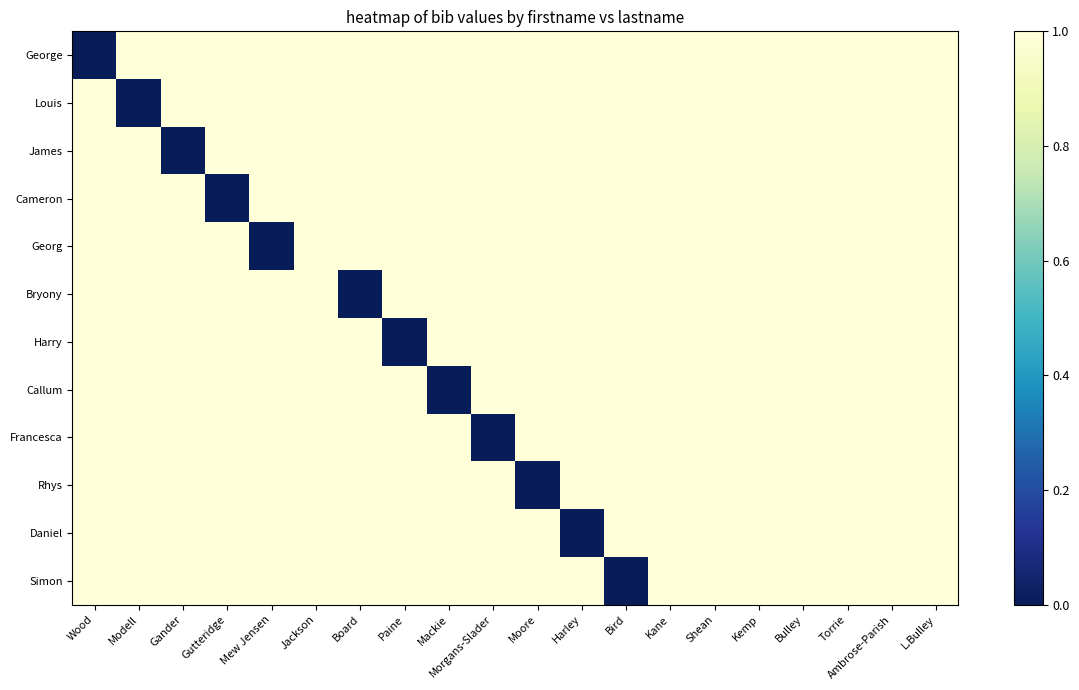

Reading right to left, what are all the values shown in this chart?

George: L.Bulley=1	Ambrose-Parish=1	Torrie=1	Bulley=1	Kemp=1	Shean=1	Kane=1	Bird=1	Harley=1	Moore=1	Morgans-Slader=1	Mackie=1	Paine=1	Board=1	Jackson=1	Mew Jensen=1	Gutteridge=1	Gander=1	Modell=1	Wood=0
Louis: L.Bulley=1	Ambrose-Parish=1	Torrie=1	Bulley=1	Kemp=1	Shean=1	Kane=1	Bird=1	Harley=1	Moore=1	Morgans-Slader=1	Mackie=1	Paine=1	Board=1	Jackson=1	Mew Jensen=1	Gutteridge=1	Gander=1	Modell=0	Wood=1
James: L.Bulley=1	Ambrose-Parish=1	Torrie=1	Bulley=1	Kemp=1	Shean=1	Kane=1	Bird=1	Harley=1	Moore=1	Morgans-Slader=1	Mackie=1	Paine=1	Board=1	Jackson=1	Mew Jensen=1	Gutteridge=1	Gander=0	Modell=1	Wood=1
Cameron: L.Bulley=1	Ambrose-Parish=1	Torrie=1	Bulley=1	Kemp=1	Shean=1	Kane=1	Bird=1	Harley=1	Moore=1	Morgans-Slader=1	Mackie=1	Paine=1	Board=1	Jackson=1	Mew Jensen=1	Gutteridge=0	Gander=1	Modell=1	Wood=1
Georg: L.Bulley=1	Ambrose-Parish=1	Torrie=1	Bulley=1	Kemp=1	Shean=1	Kane=1	Bird=1	Harley=1	Moore=1	Morgans-Slader=1	Mackie=1	Paine=1	Board=1	Jackson=1	Mew Jensen=0	Gutteridge=1	Gander=1	Modell=1	Wood=1
Bryony: L.Bulley=1	Ambrose-Parish=1	Torrie=1	Bulley=1	Kemp=1	Shean=1	Kane=1	Bird=1	Harley=1	Moore=1	Morgans-Slader=1	Mackie=1	Paine=1	Board=0	Jackson=1	Mew Jensen=1	Gutteridge=1	Gander=1	Modell=1	Wood=1
Harry: L.Bulley=1	Ambrose-Parish=1	Torrie=1	Bulley=1	Kemp=1	Shean=1	Kane=1	Bird=1	Harley=1	Moore=1	Morgans-Slader=1	Mackie=1	Paine=0	Board=1	Jackson=1	Mew Jensen=1	Gutteridge=1	Gander=1	Modell=1	Wood=1
Callum: L.Bulley=1	Ambrose-Parish=1	Torrie=1	Bulley=1	Kemp=1	Shean=1	Kane=1	Bird=1	Harley=1	Moore=1	Morgans-Slader=1	Mackie=0	Paine=1	Board=1	Jackson=1	Mew Jensen=1	Gutteridge=1	Gander=1	Modell=1	Wood=1
Francesca: L.Bulley=1	Ambrose-Parish=1	Torrie=1	Bulley=1	Kemp=1	Shean=1	Kane=1	Bird=1	Harley=1	Moore=1	Morgans-Slader=0	Mackie=1	Paine=1	Board=1	Jackson=1	Mew Jensen=1	Gutteridge=1	Gander=1	Modell=1	Wood=1
Rhys: L.Bulley=1	Ambrose-Parish=1	Torrie=1	Bulley=1	Kemp=1	Shean=1	Kane=1	Bird=1	Harley=1	Moore=0	Morgans-Slader=1	Mackie=1	Paine=1	Board=1	Jackson=1	Mew Jensen=1	Gutteridge=1	Gander=1	Modell=1	Wood=1
Daniel: L.Bulley=1	Ambrose-Parish=1	Torrie=1	Bulley=1	Kemp=1	Shean=1	Kane=1	Bird=1	Harley=0	Moore=1	Morgans-Slader=1	Mackie=1	Paine=1	Board=1	Jackson=1	Mew Jensen=1	Gutteridge=1	Gander=1	Modell=1	Wood=1
Simon: L.Bulley=1	Ambrose-Parish=1	Torrie=1	Bulley=1	Kemp=1	Shean=1	Kane=1	Bird=0	Harley=1	Moore=1	Morgans-Slader=1	Mackie=1	Paine=1	Board=1	Jackson=1	Mew Jensen=1	Gutteridge=1	Gander=1	Modell=1	Wood=1